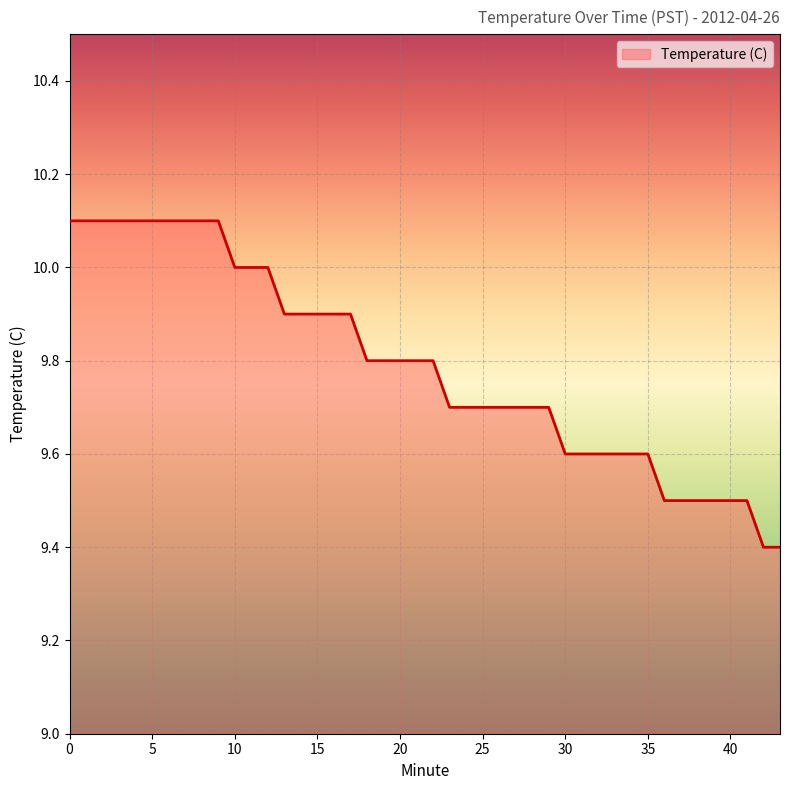

Reading left to right, extract all data points from this chart.

10.1	10.1	10.1	10.1	10.1	10.1	10.0	10.0	10.0	9.9	9.9	9.9	9.9	9.9	9.8	9.8	9.8	9.8	9.8	9.7	9.7	9.7	9.7	9.7	9.7	9.7	9.6	9.6	9.6	9.6	9.6	9.6	9.5	9.5	9.5	9.5	9.5	9.5	9.4	9.4